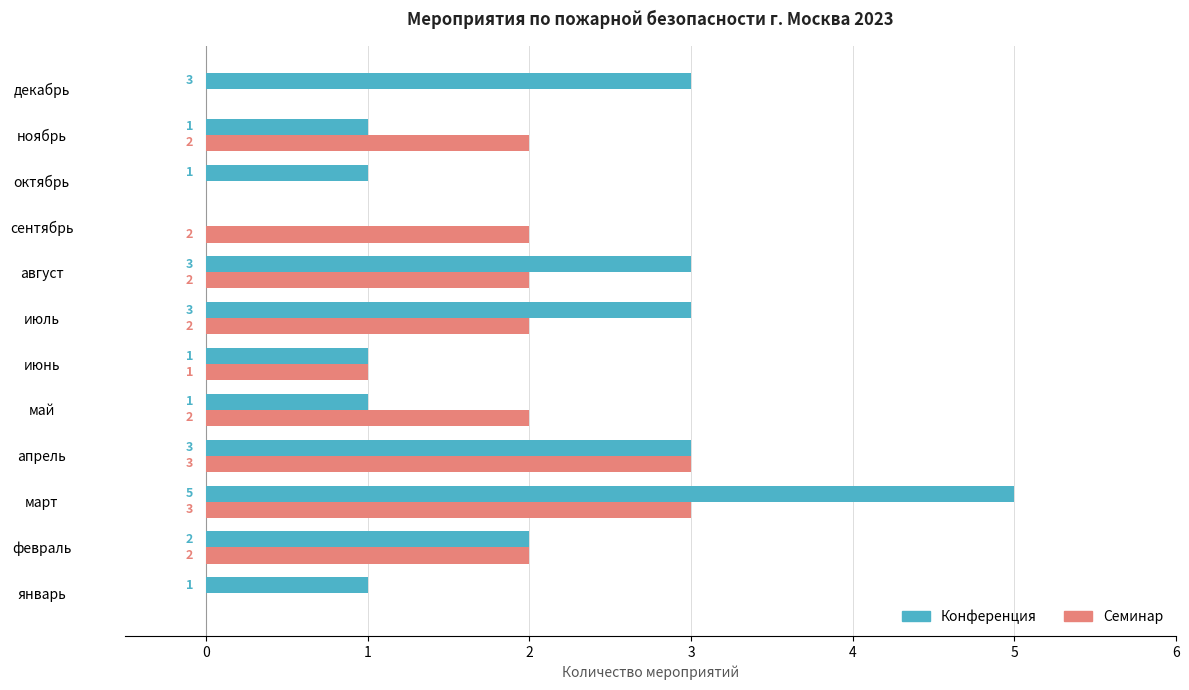

How many positive values does the Конференция series have?

11